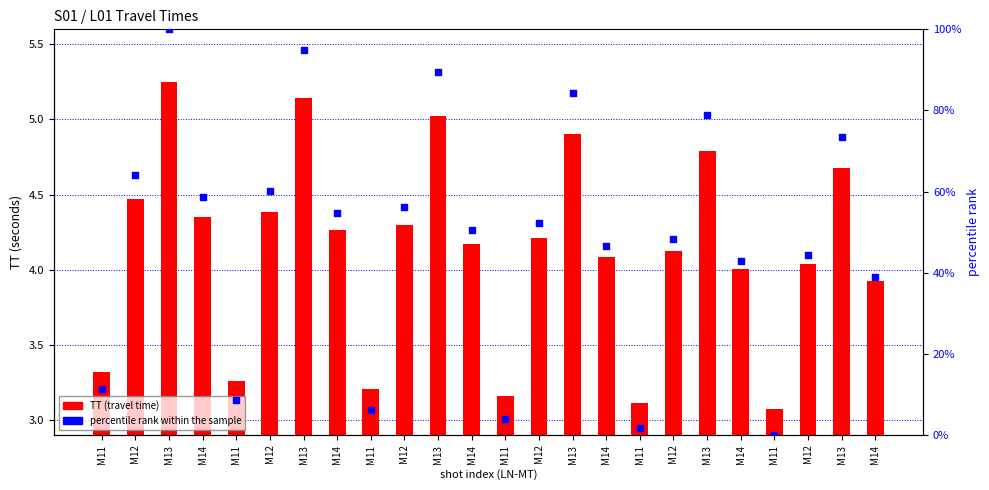

Which series reaches the minimum Y coordinate?

percentile rank within the sample